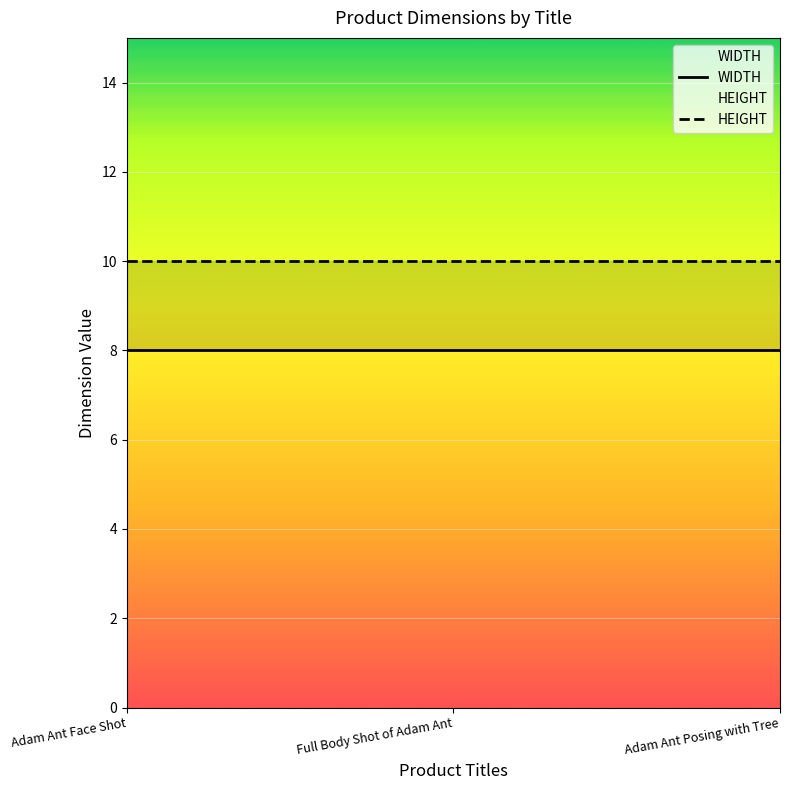

What is the maximum value shown in the chart?

10